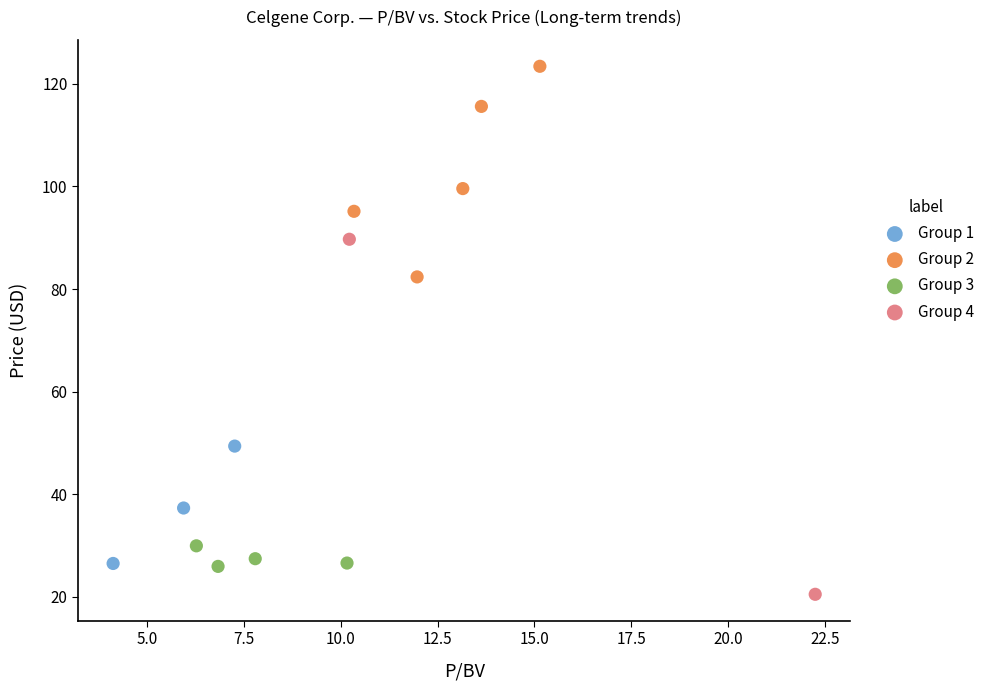

Which series reaches the maximum Y coordinate?

Group 2